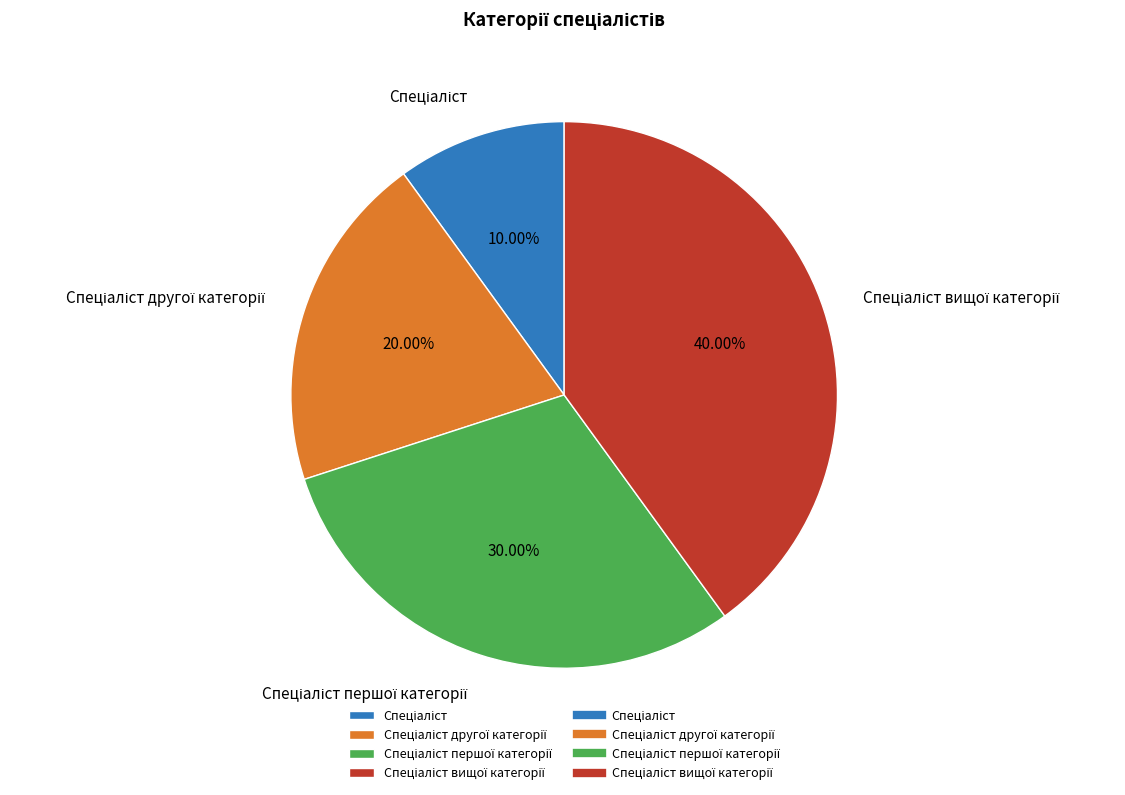

Is there a majority slice in this chart?

No